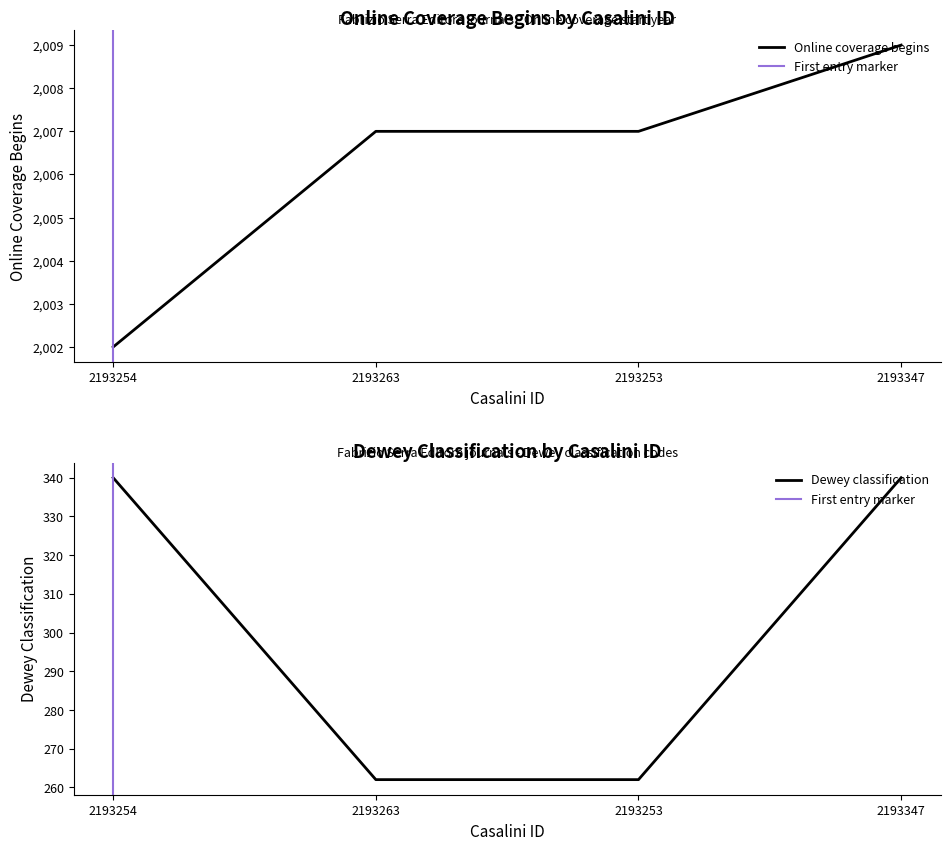

What is the smallest value displayed?

262